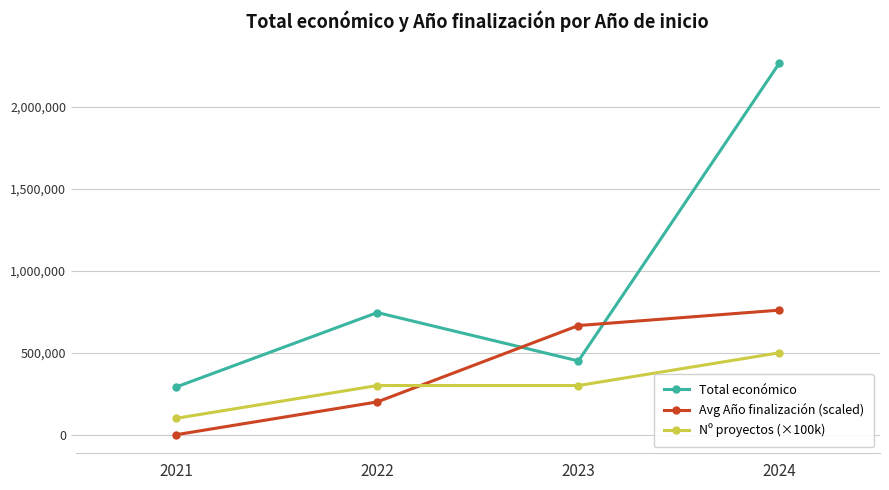

How many distinct data groups are displayed?

3